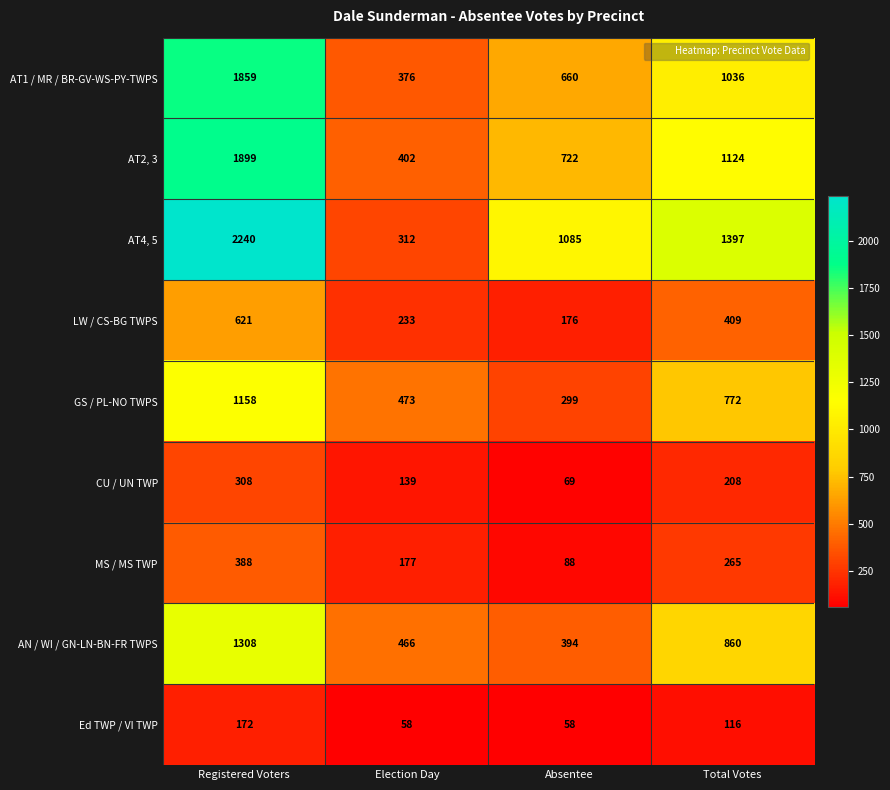

How many distinct data groups are displayed?

9